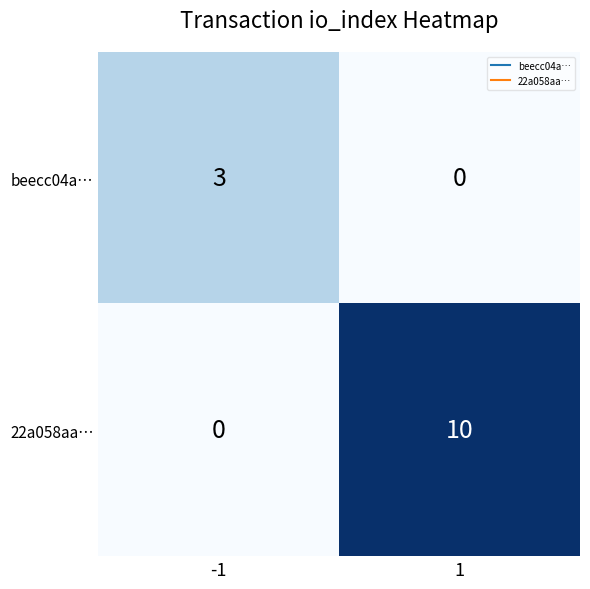

Read the beecc04a… value at -1.

3